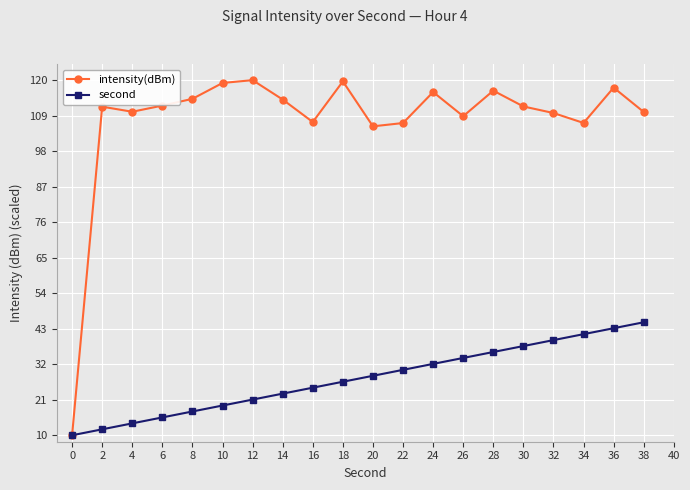

What is the total value across all series at 6?

127.6